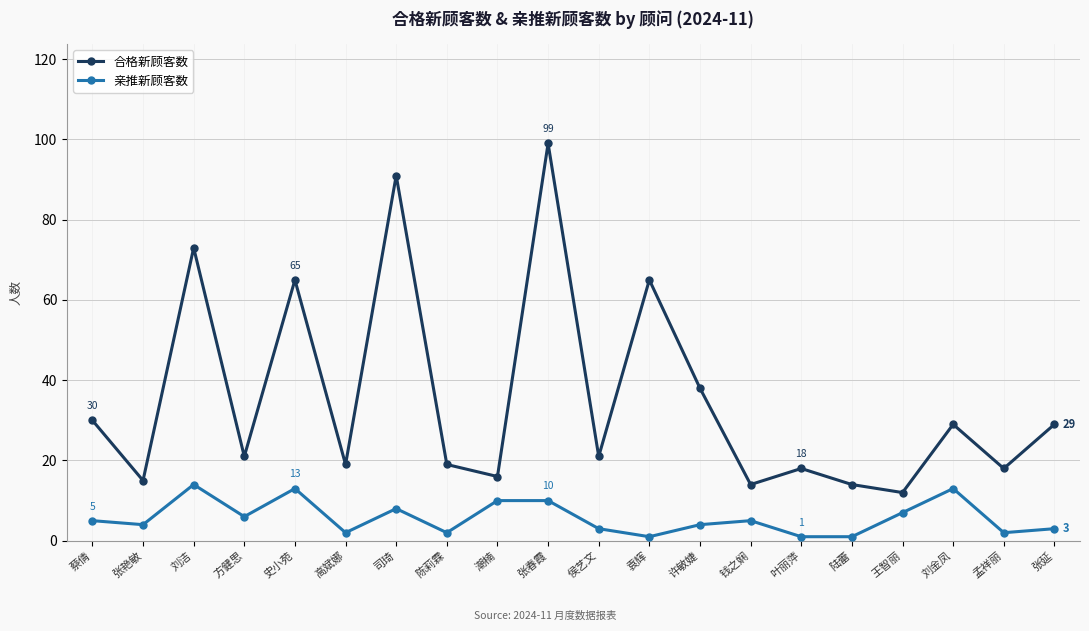

Which category has the highest value in the 合格新顾客数 series?

张春霞